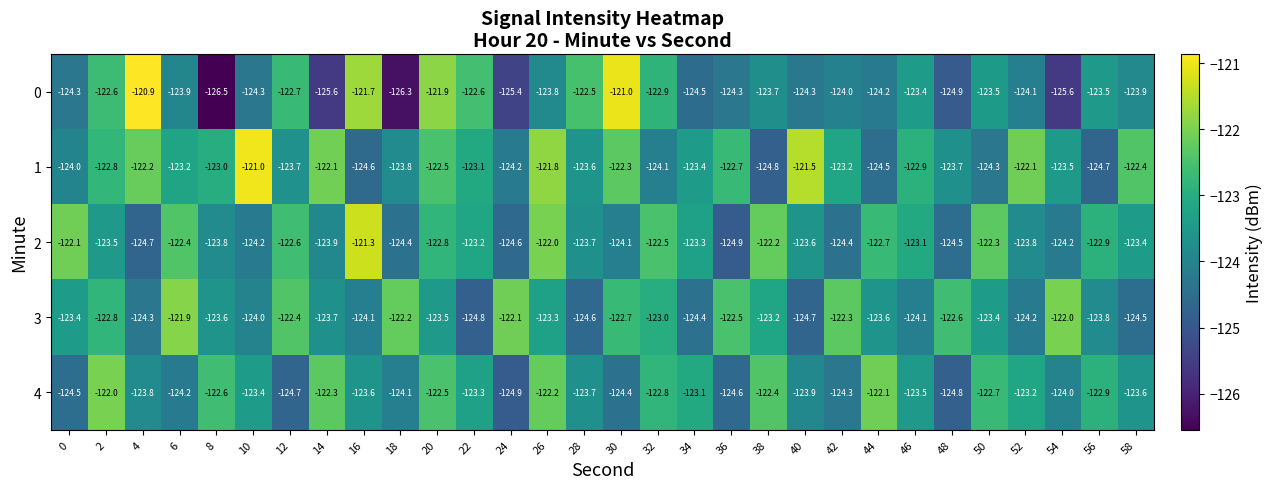

What is the total value across all series at 4?

-615.9